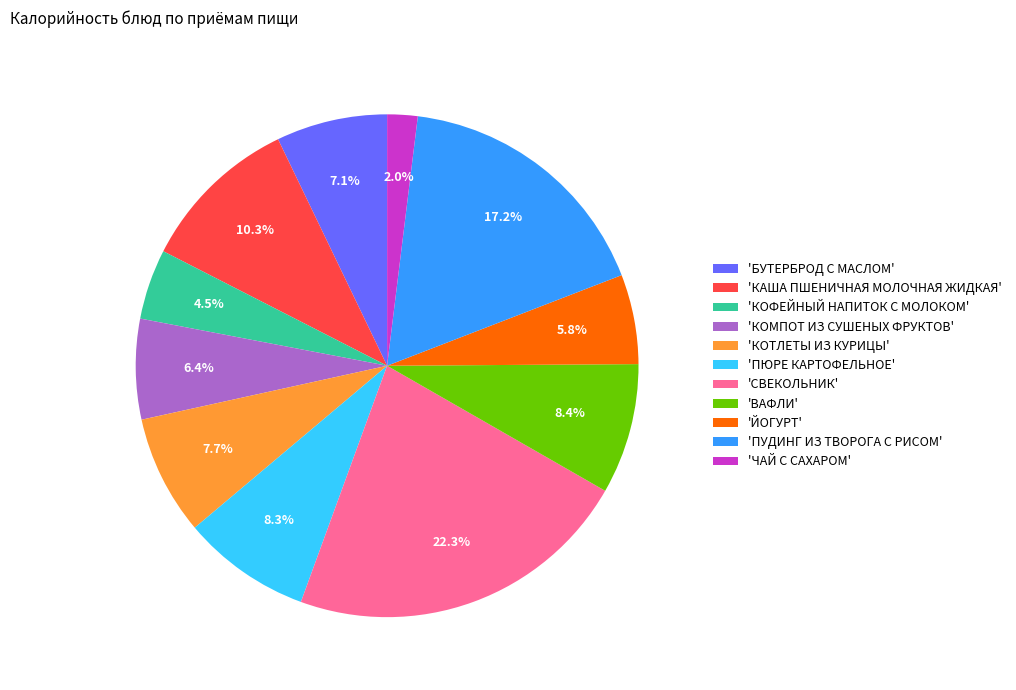

Does any single category account for the majority?

No